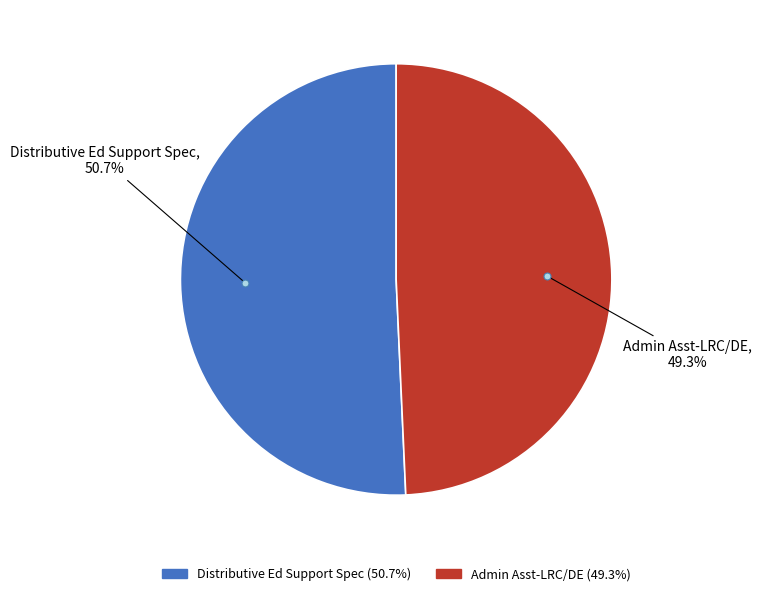

The Distributive Ed Support Spec slice represents 51% of the pie. True or false?

True